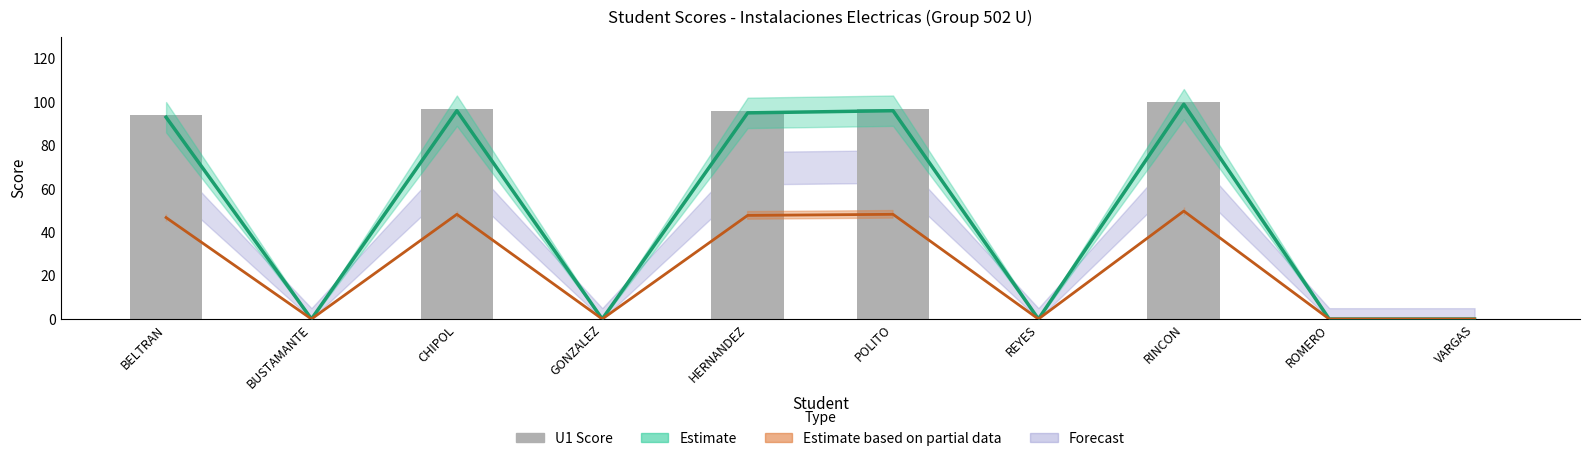

Reading left to right, transcribe all the data shown in this chart.

94	0	97	0	96	97	0	100	0	0